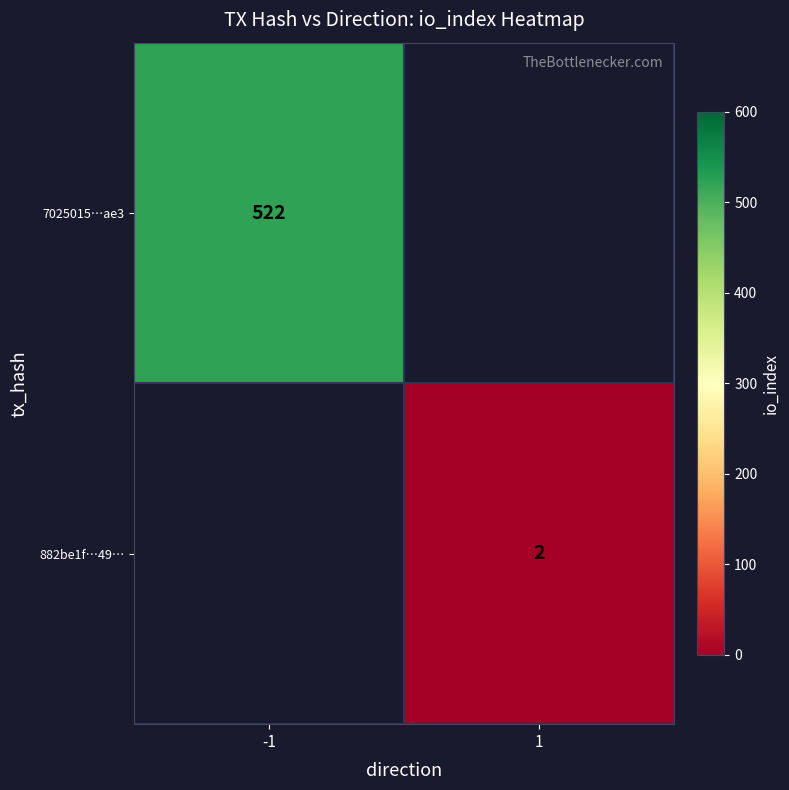

The value of 7025015…ae3 at -1 is 800. True or false?

False